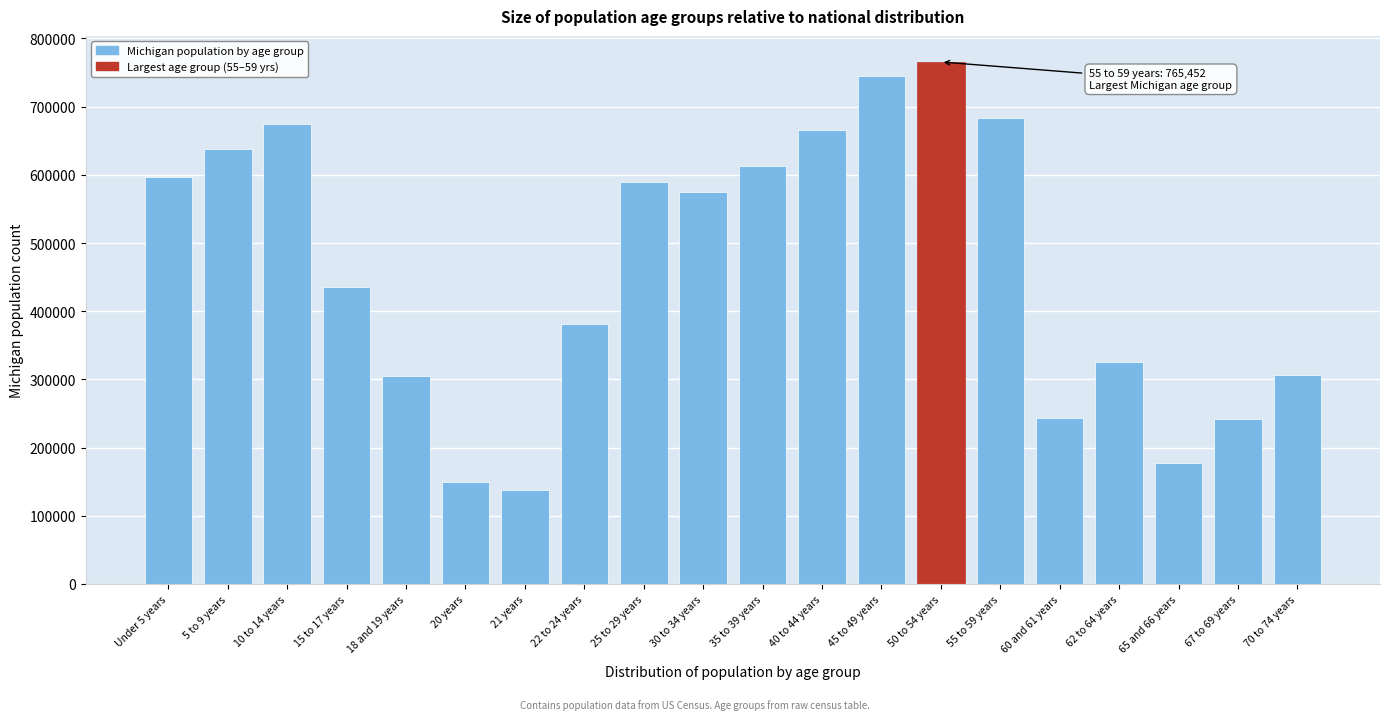

Where is the data nearest to the value 451968?

15 to 17 years